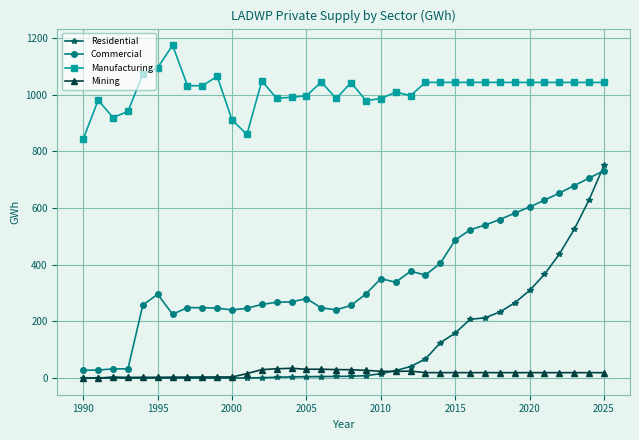

Which series has the largest range (max minus min)?

Residential